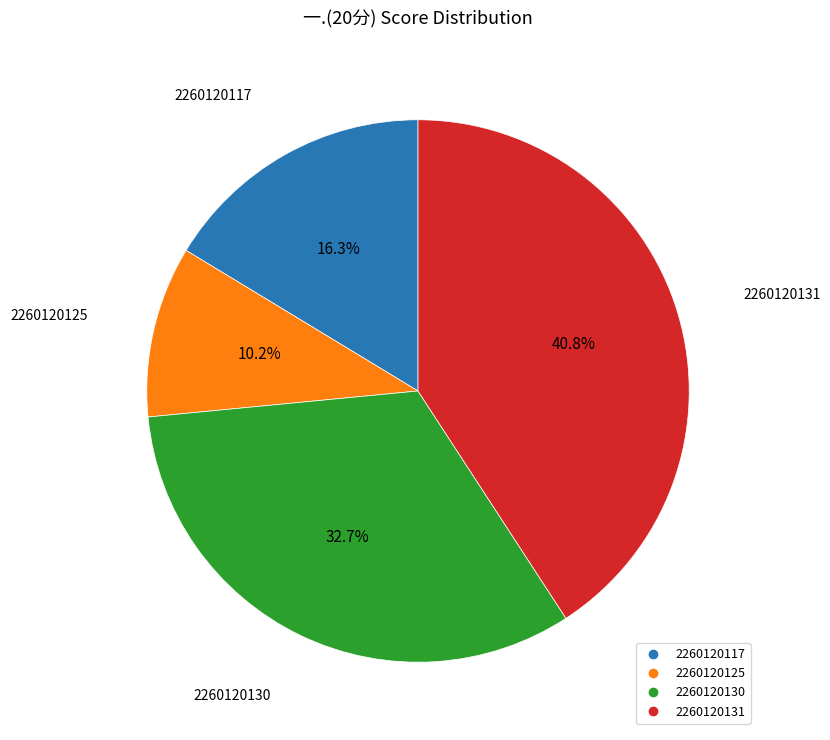

Is it true that 2260120117 is 16% of the pie?

True